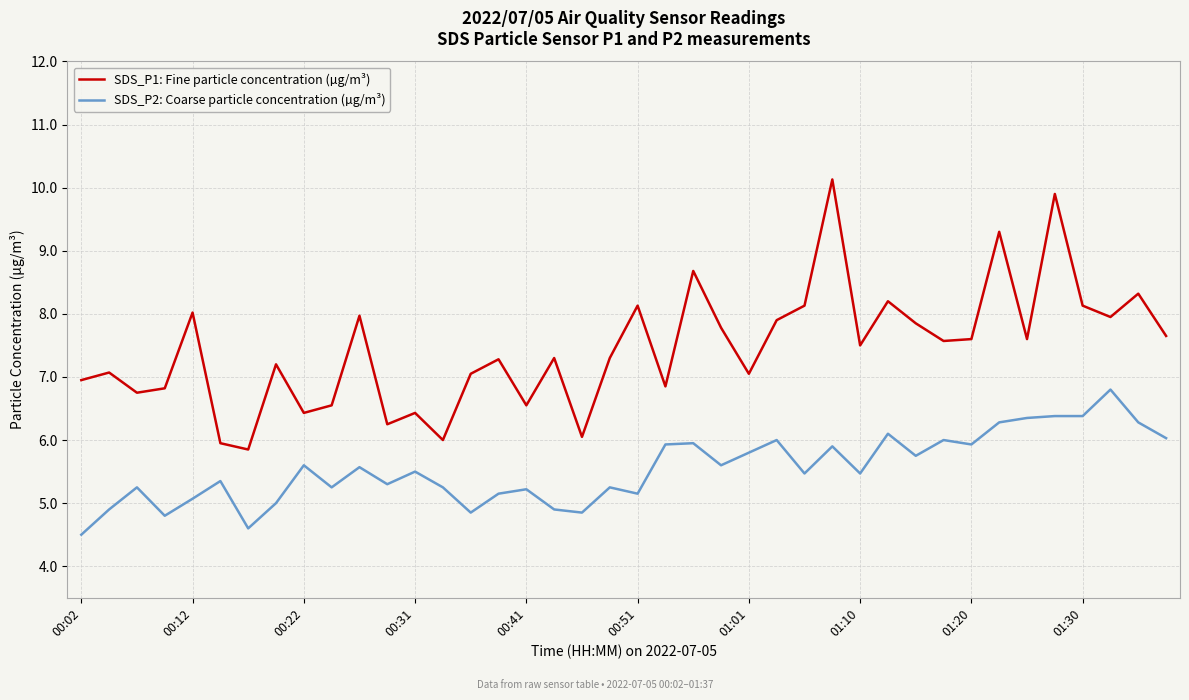

Which series has the widest spread of values?

SDS_P1: Fine particle concentration (µg/m³)